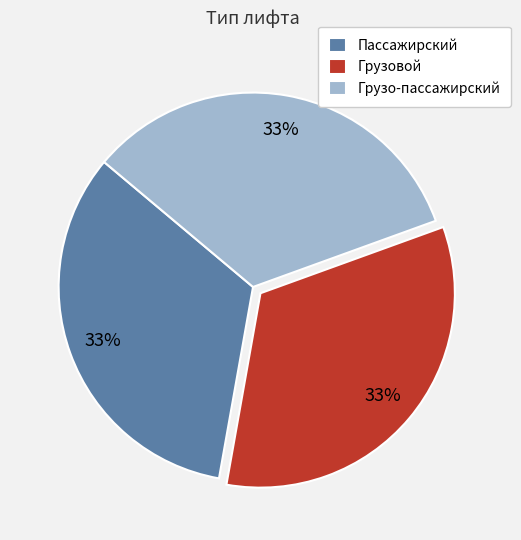

Is it true that Грузо-пассажирский is 33% of the pie?

True